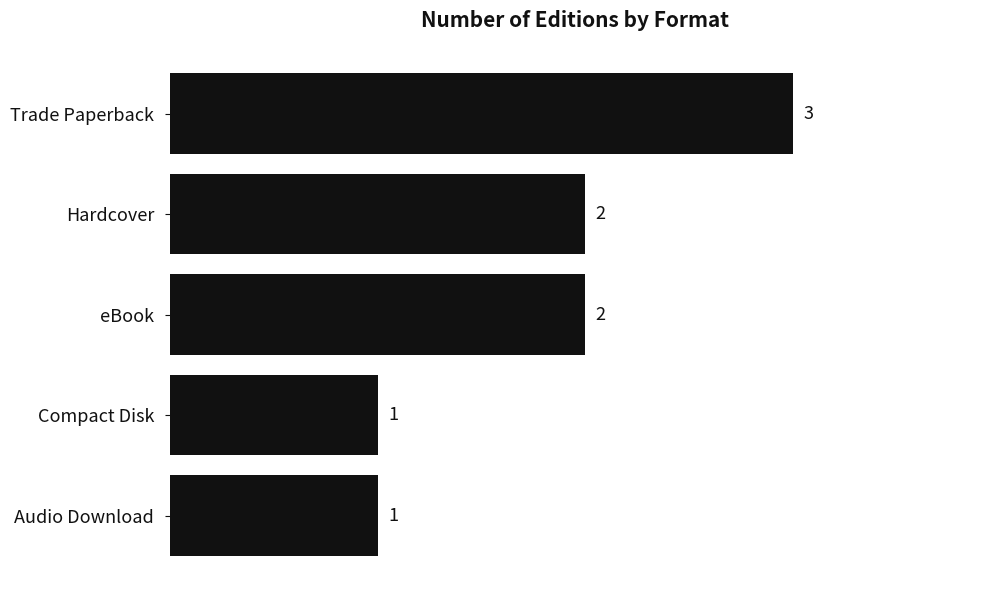

Count the values in the range 1 to 2.

4